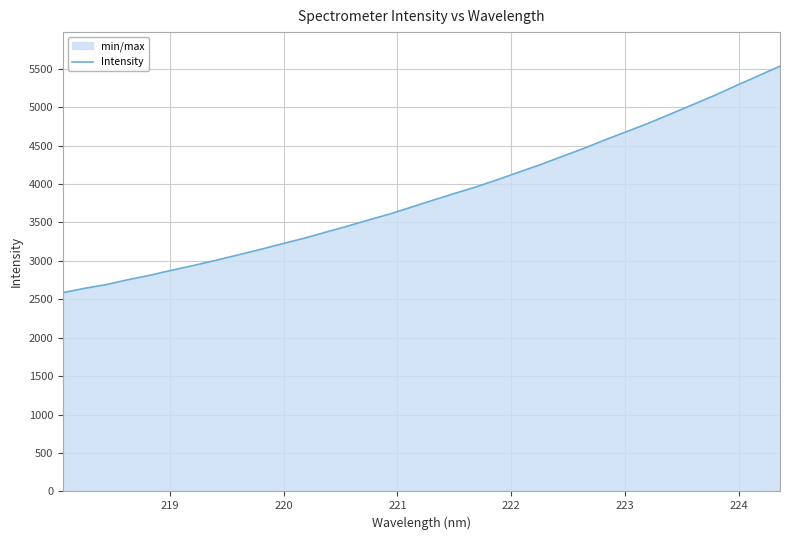

Does the chart display data point markers on the line(s)?

No